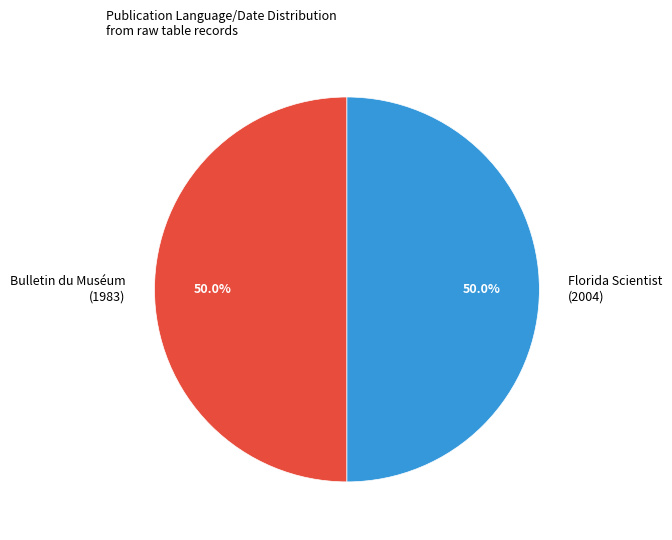

Approximately how many times larger is the value at Bulletin du Muséum (1983) compared to Florida Scientist (2004)?

1.0